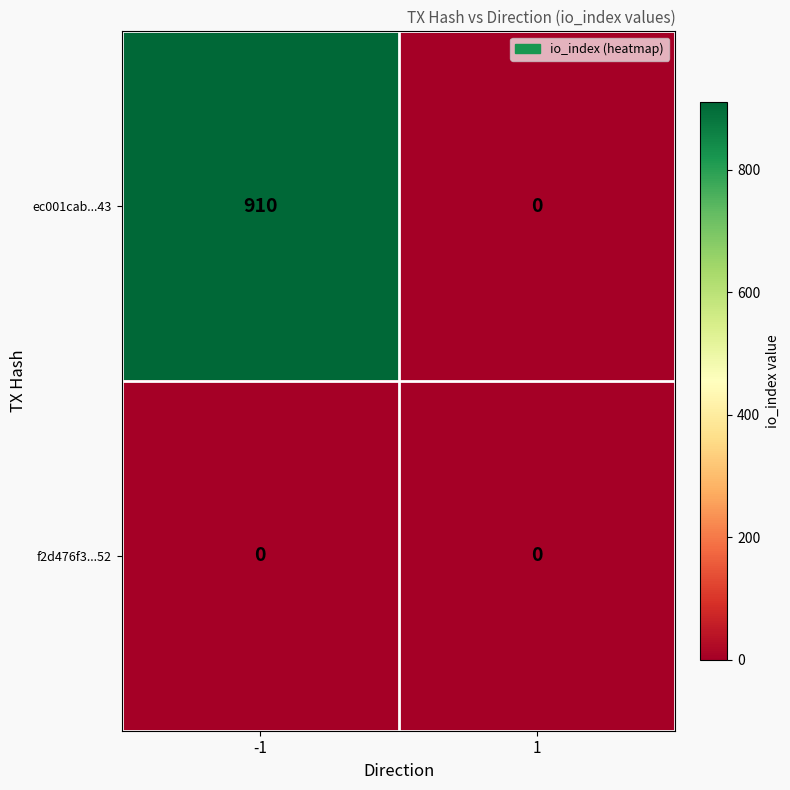

The f2d476f3...52 series shows 0 at -1. True or false?

True